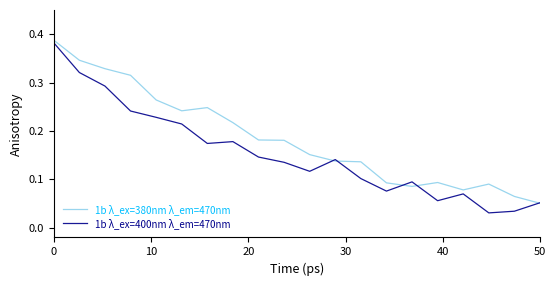

Which series has the largest total across all categories?

1b λ_ex=380nm λ_em=470nm